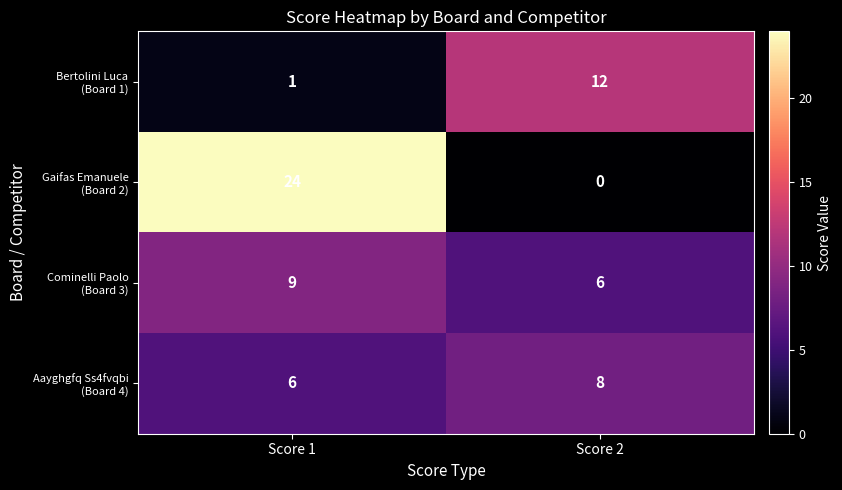

What is the spread (max minus min) of values at Score 2?

12